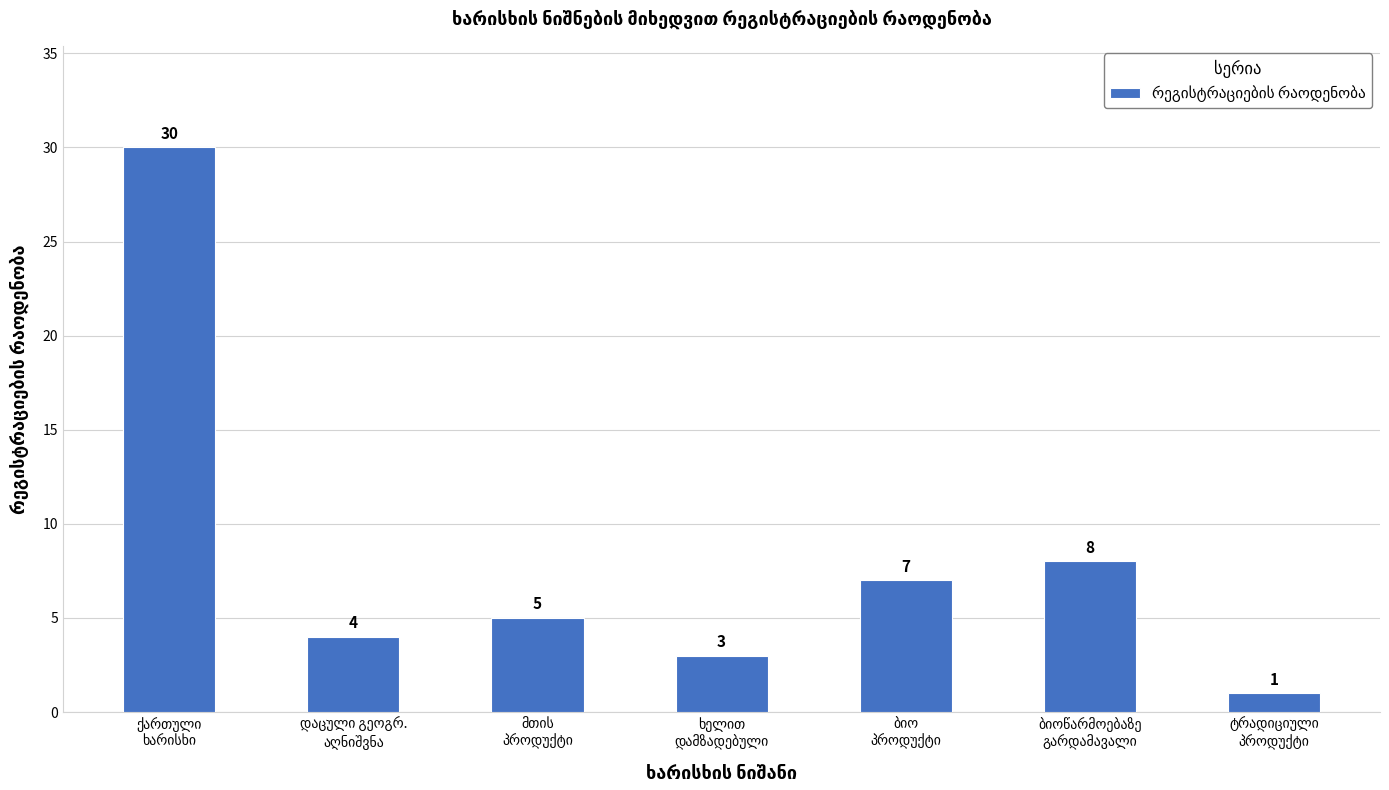

What is the difference between the maximum and minimum values?

29